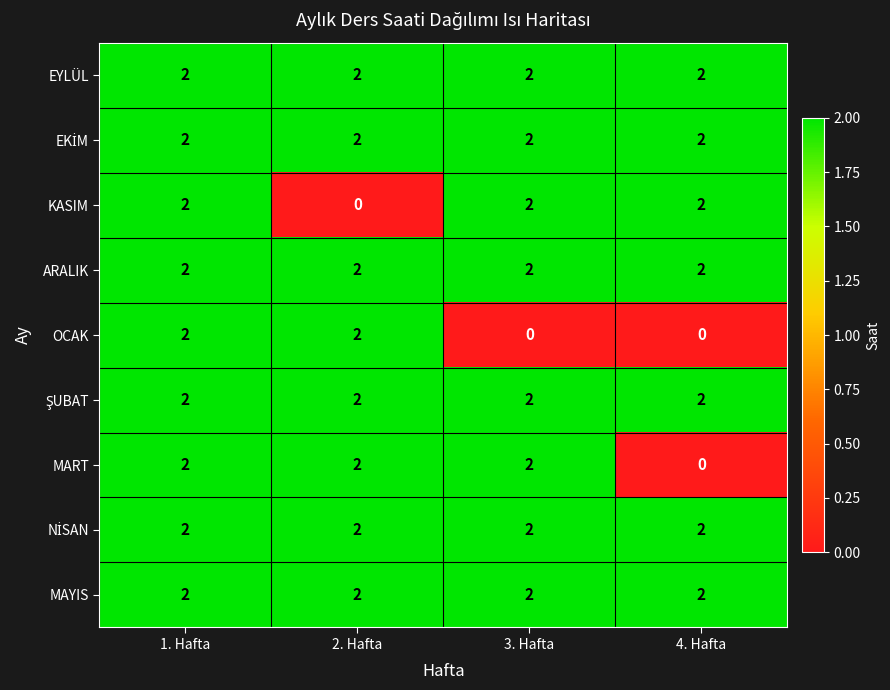

Which series changed the most between 1. Hafta and 3. Hafta?

OCAK